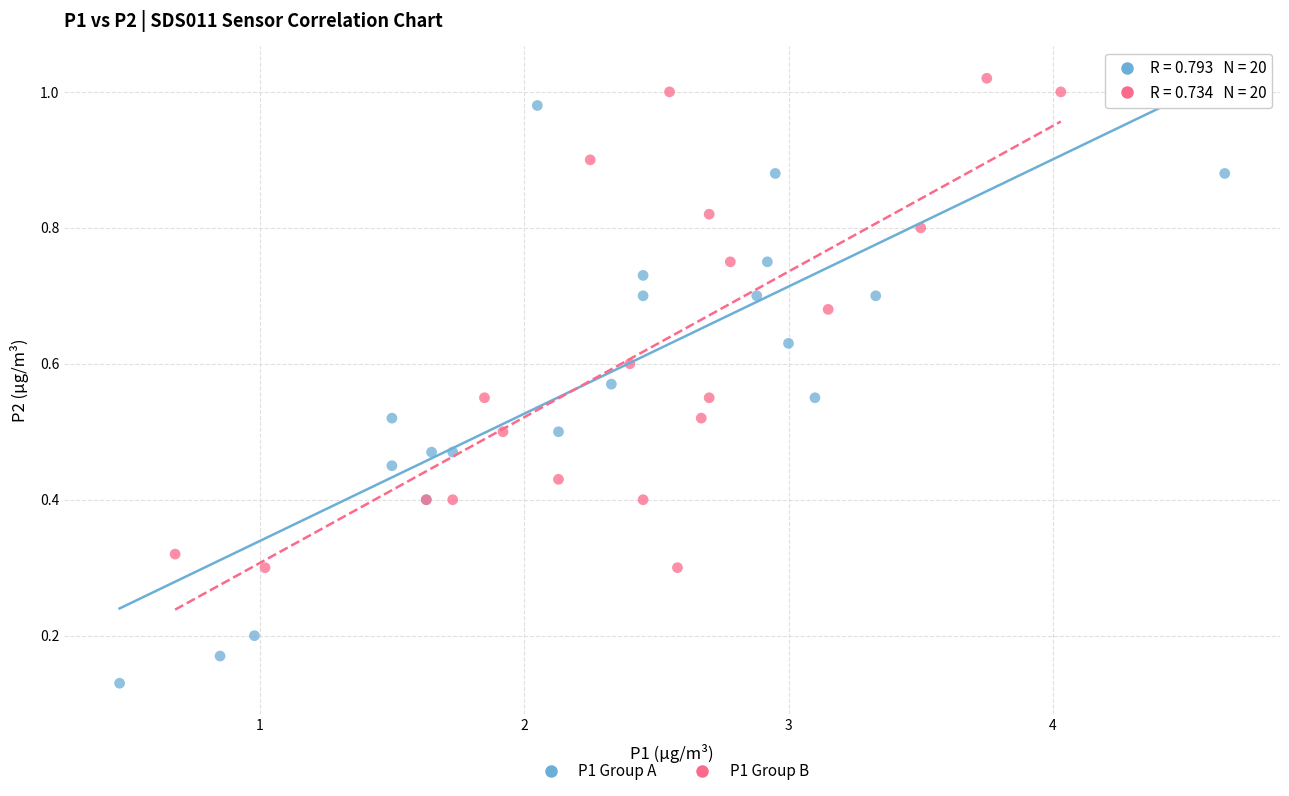

Which series contains the highest Y value?

P1 Group B